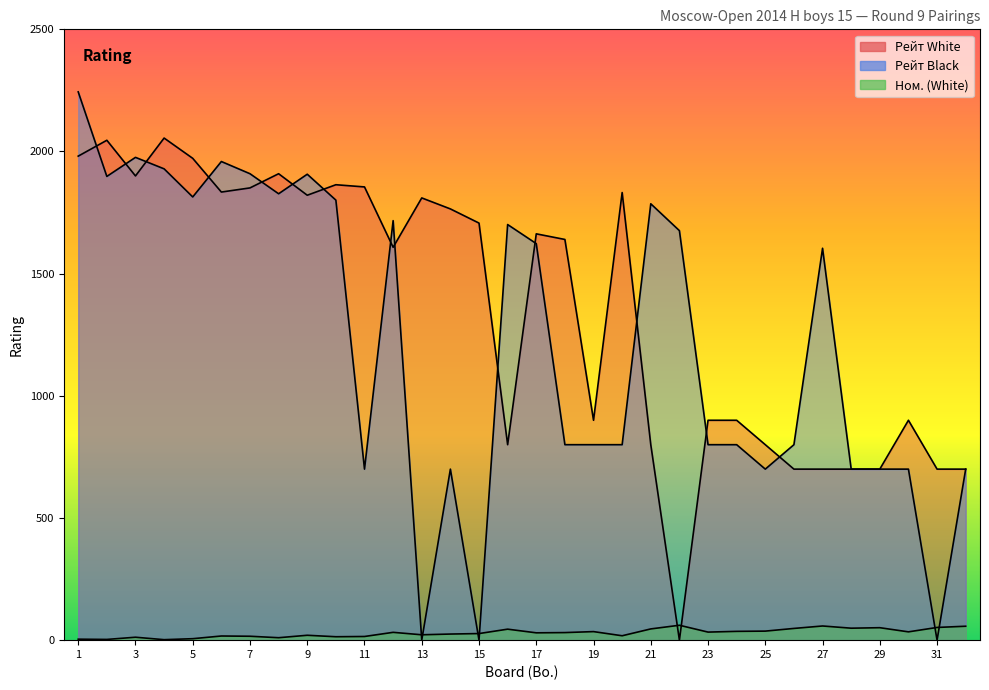

At which label does Рейт White reach its minimum?

22